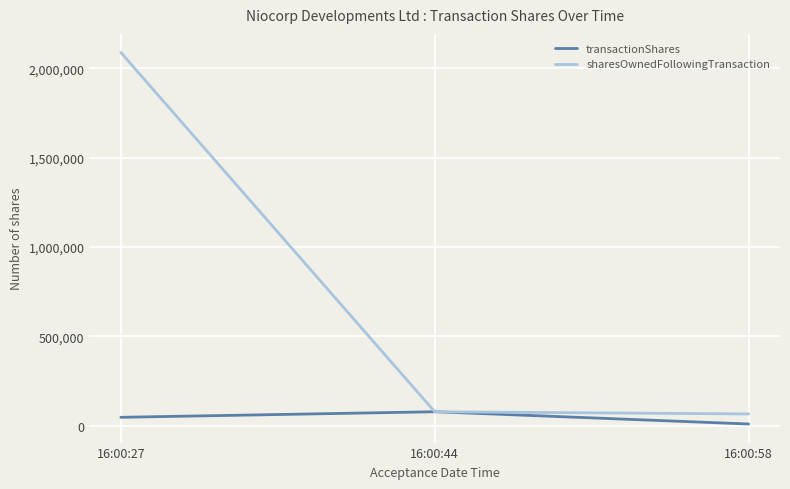

At how many categories does at least one series exceed 604781?

1